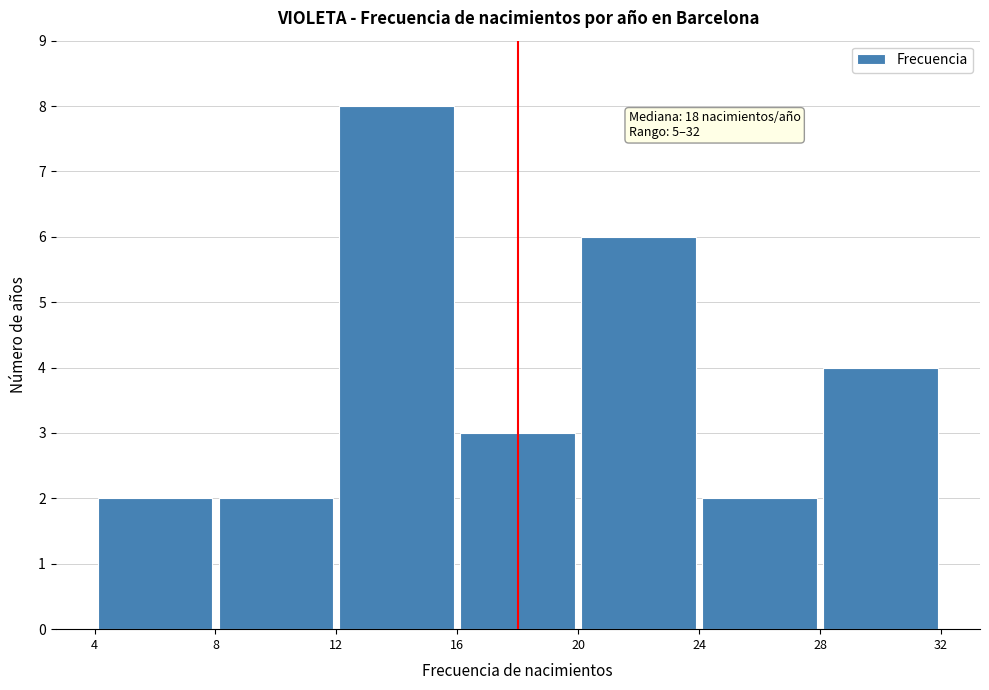

Which range on the x-axis has the tallest bar?

12 to 16